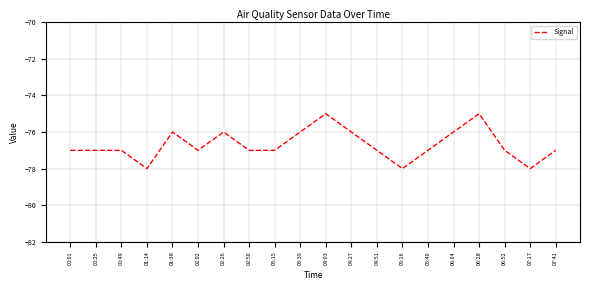

What is the change in value from 00:25 to 06:04?

+1